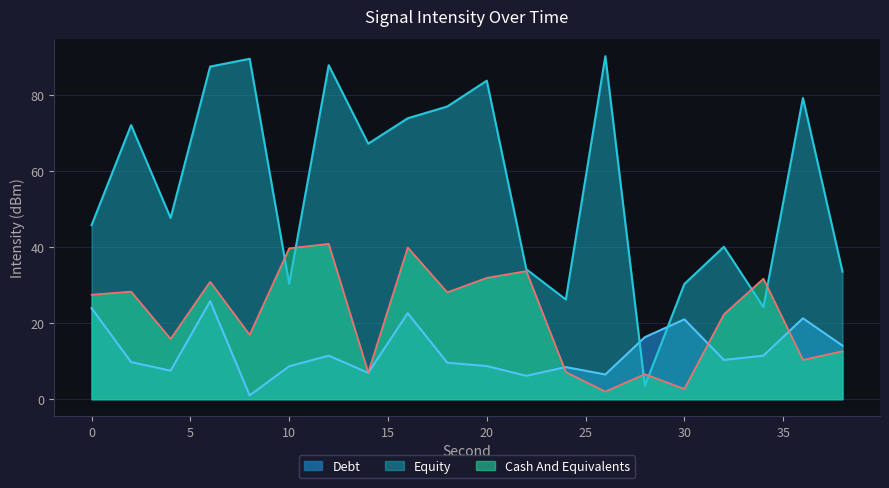

Which series changed the most between 0 and 2?

Equity